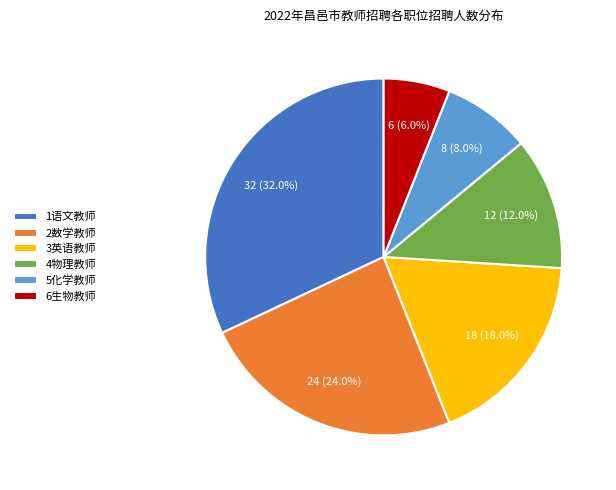

What is the largest slice in the pie chart?

1语文教师